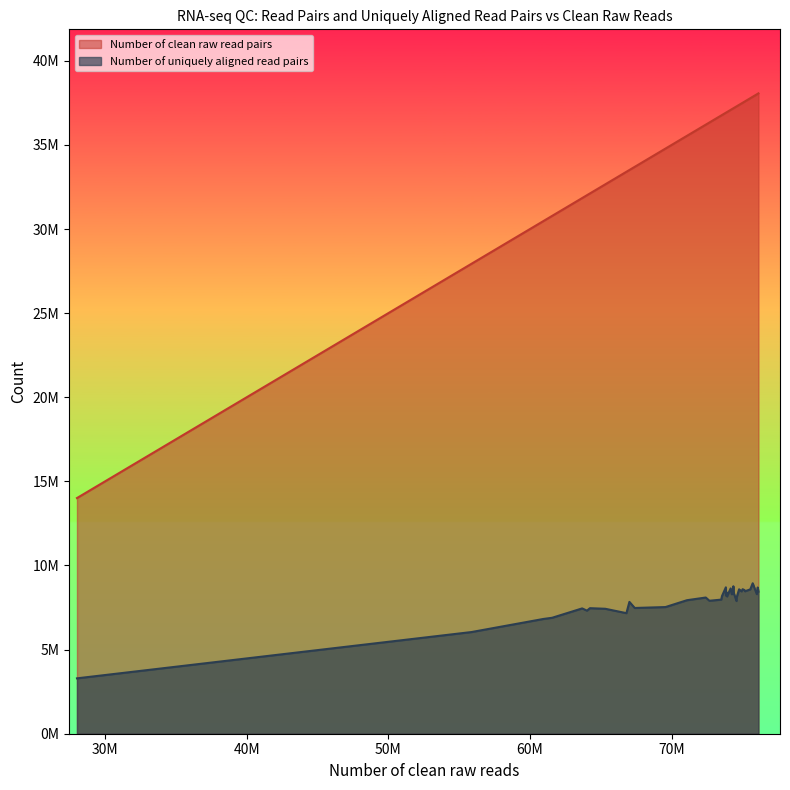

List the labels in order of Number of clean raw read pairs value, smallest first.

38, 13, 18, 15, 39, 35, 14, 37, 19, 36, 17, 27, 23, 12, 16, 24, 20, 32, 1, 30, 22, 31, 33, 3, 7, 28, 21, 4, 25, 11, 29, 26, 5, 10, 0, 2, 34, 6, 8, 9